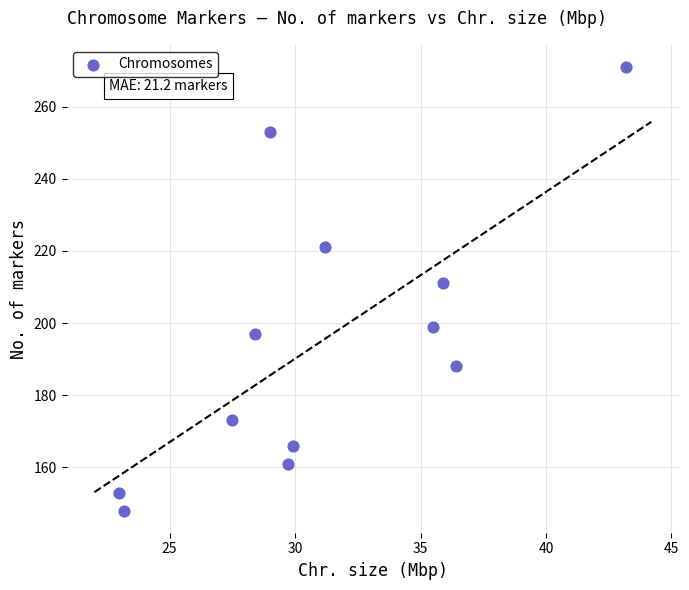

What is the average Y value?

195